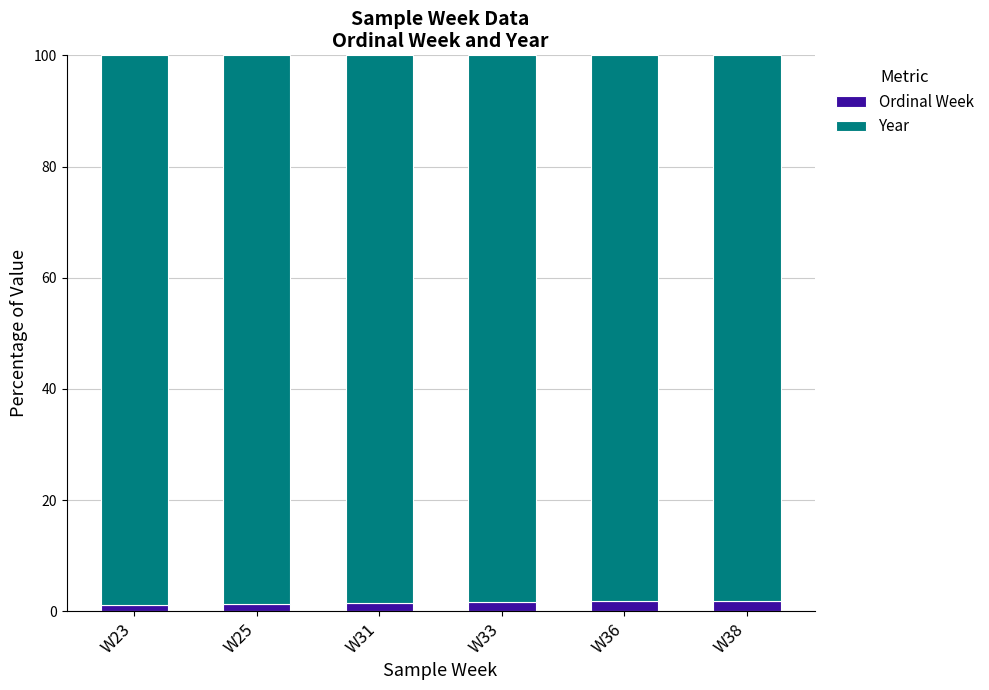

True or false: Ordinal Week has a value of 1.9 at W38.

True